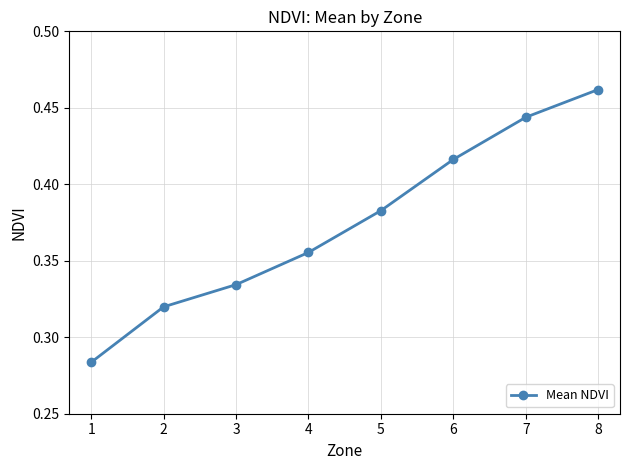

Which category has the highest value across all series?

8